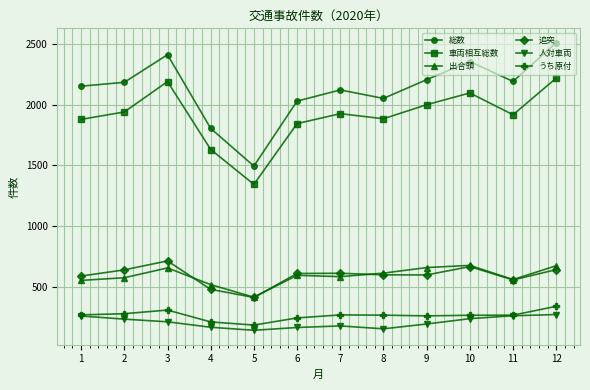

True or false: 総数 and 車両相互総数 cross at least once.

False